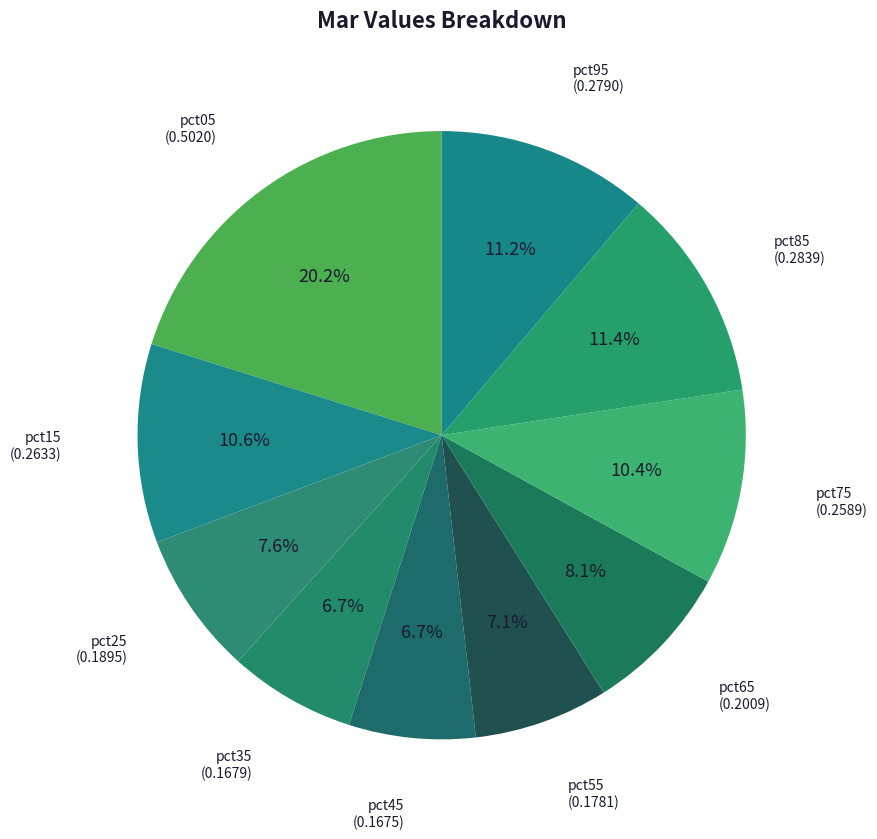

How many slices are in this pie chart?

10